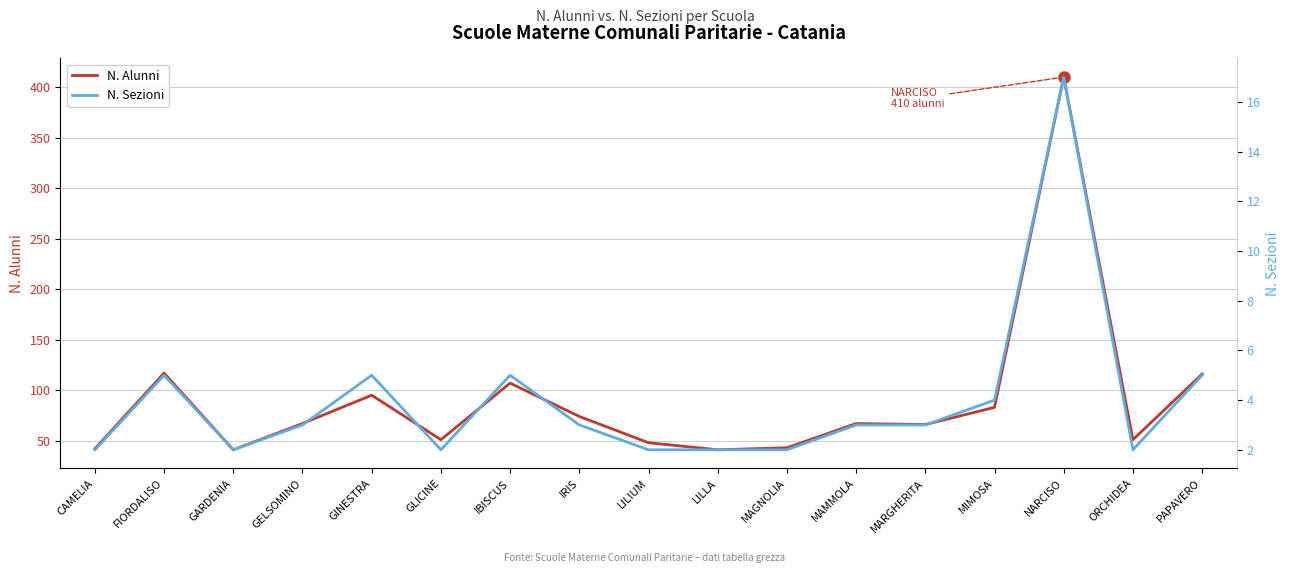

Is it true that N. Sezioni equals 5 at GINESTRA?

True